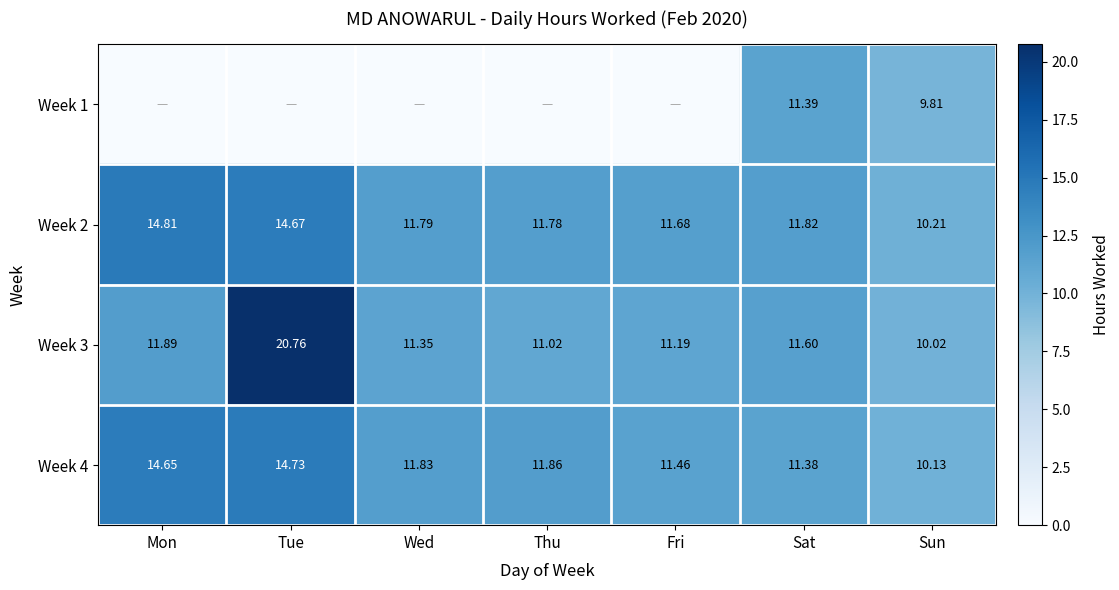

How many distinct data groups are displayed?

4